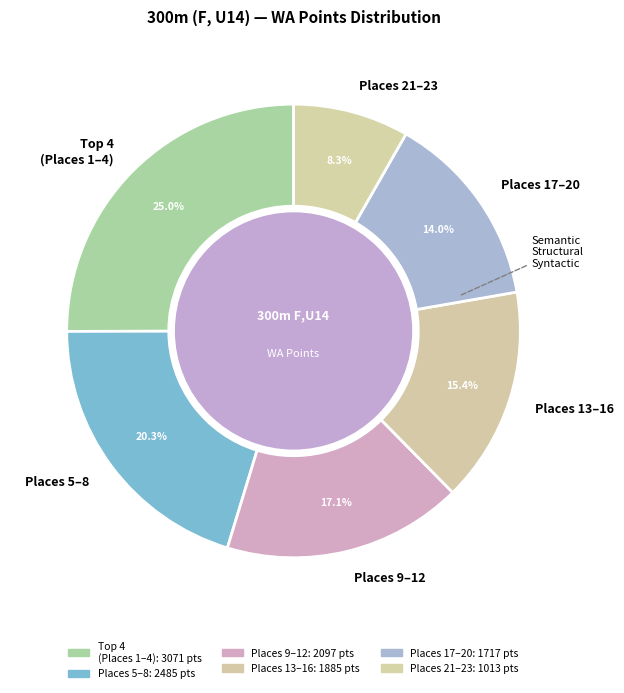

Count the number of slices in the pie.

6